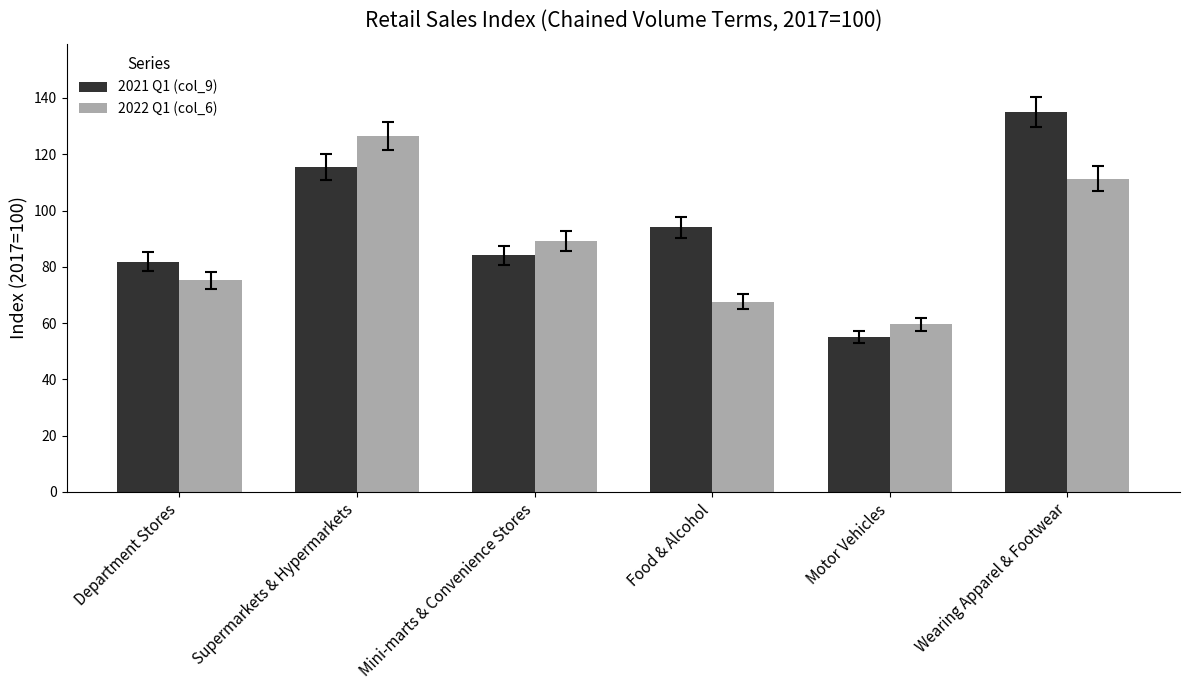

Rank the categories by 2022 Q1 (col_6) value from lowest to highest.

Motor Vehicles, Food & Alcohol, Department Stores, Mini-marts & Convenience Stores, Wearing Apparel & Footwear, Supermarkets & Hypermarkets